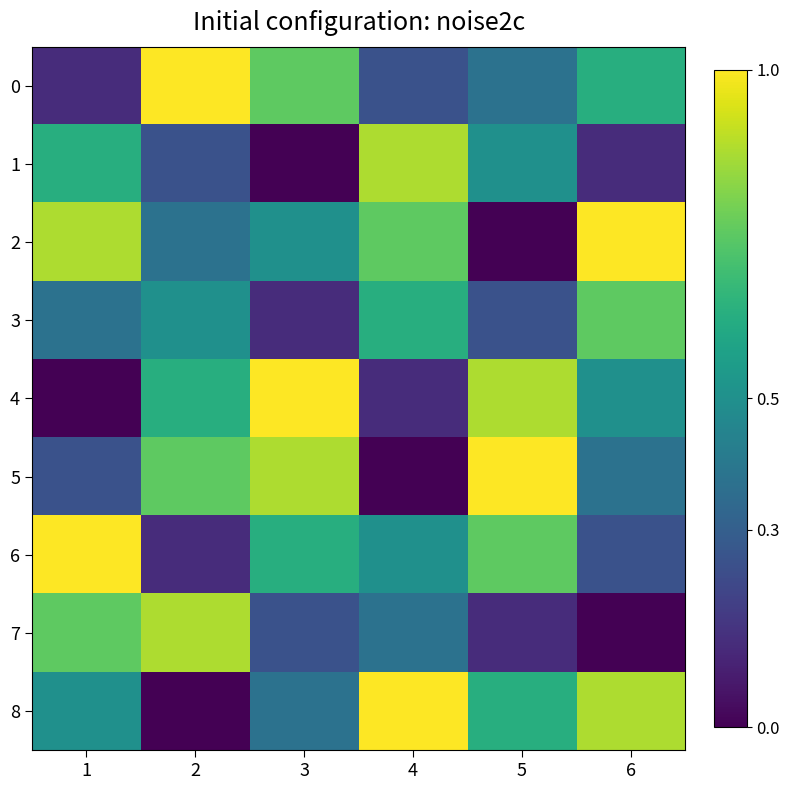

How many data points does each series have?

6